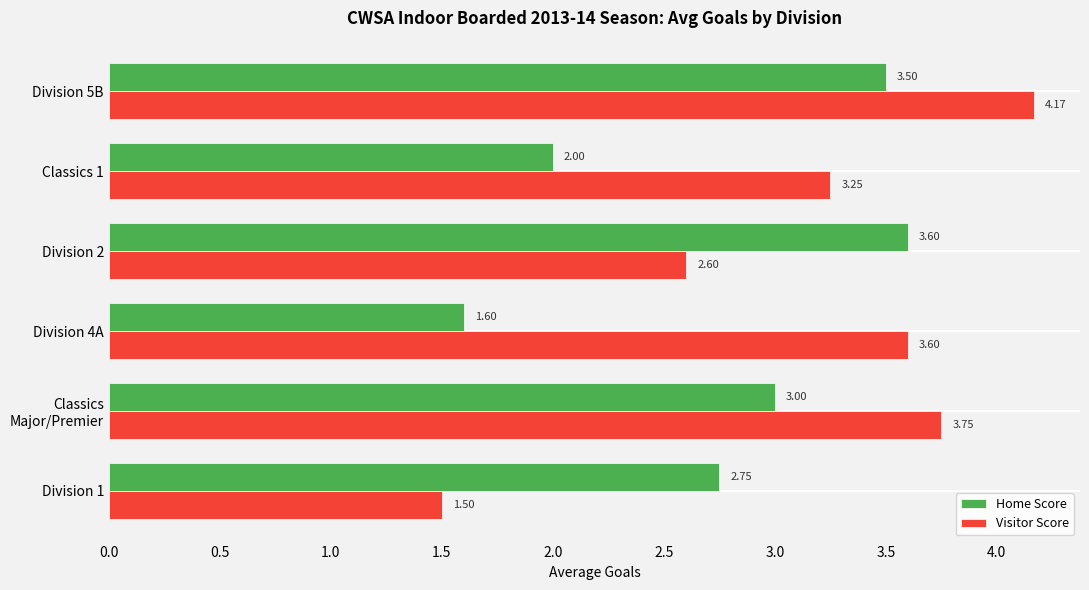

Rank the categories by Home Score value from highest to lowest.

Division 2, Division 5B, Classics
Major/Premier, Division 1, Classics 1, Division 4A